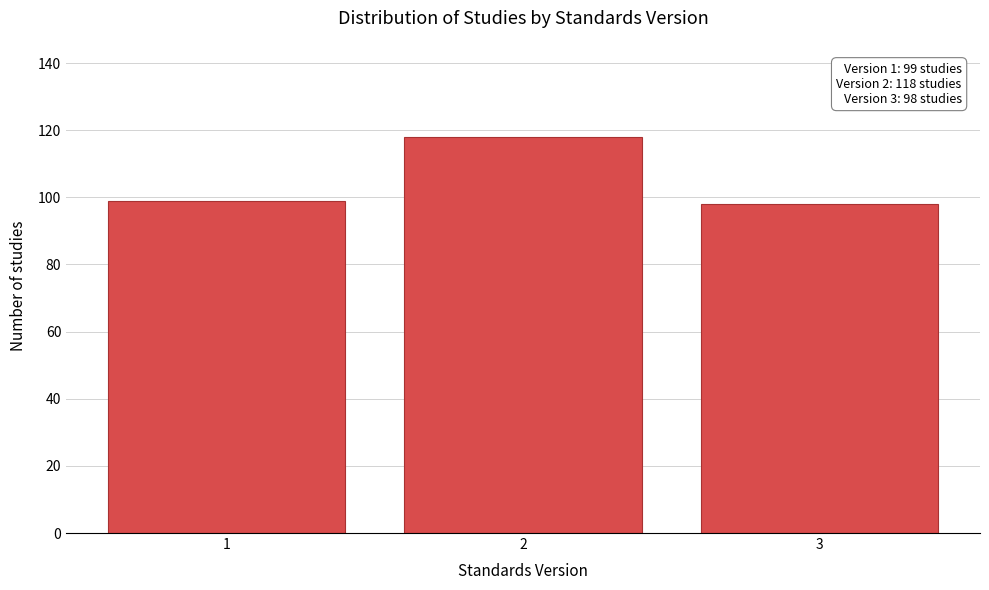

Reading left to right, transcribe all the data shown in this chart.

1=99	2=118	3=98